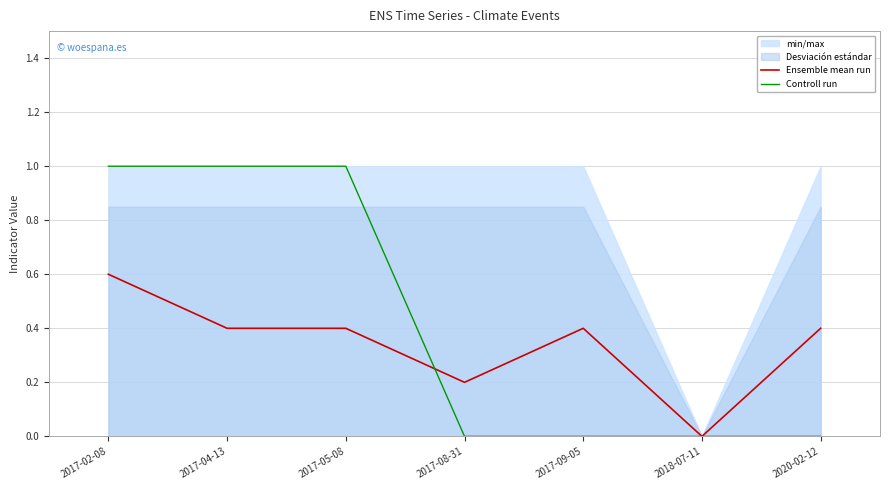

True or false: Controll run and Ensemble mean run intersect in this chart.

True